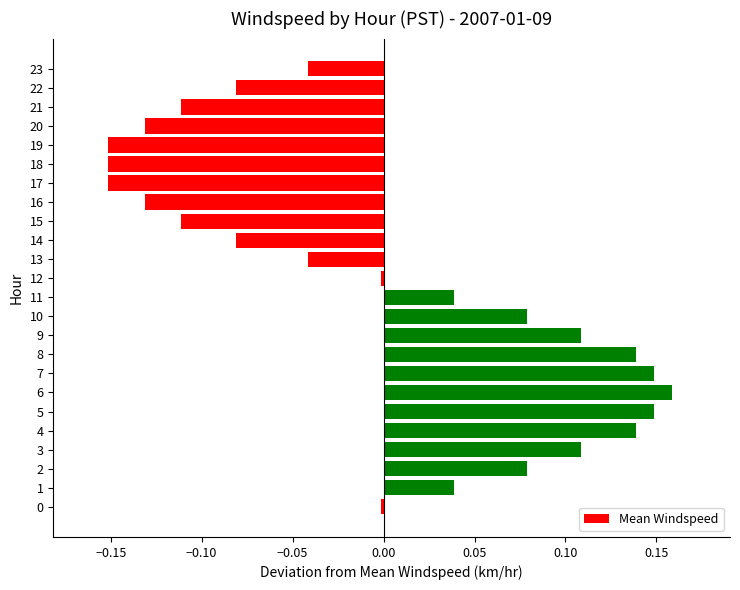

What is the difference between the maximum and second lowest values?

0.3